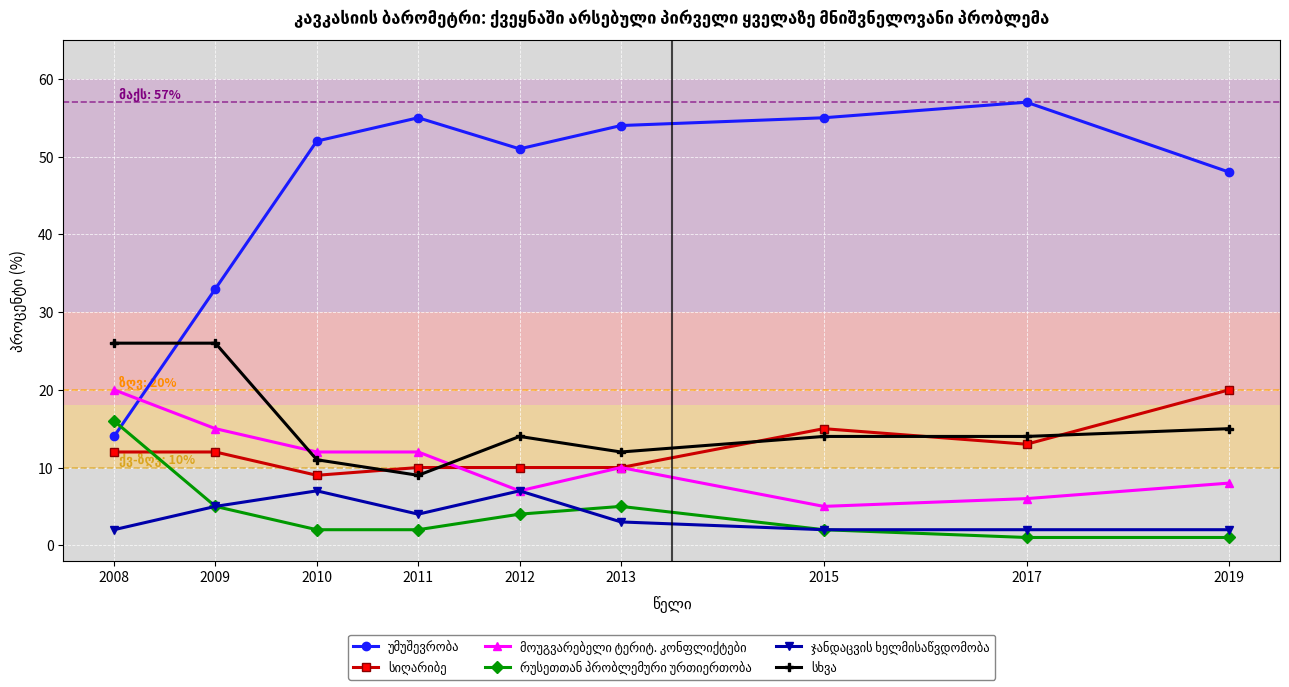

What is the smallest value displayed?

1